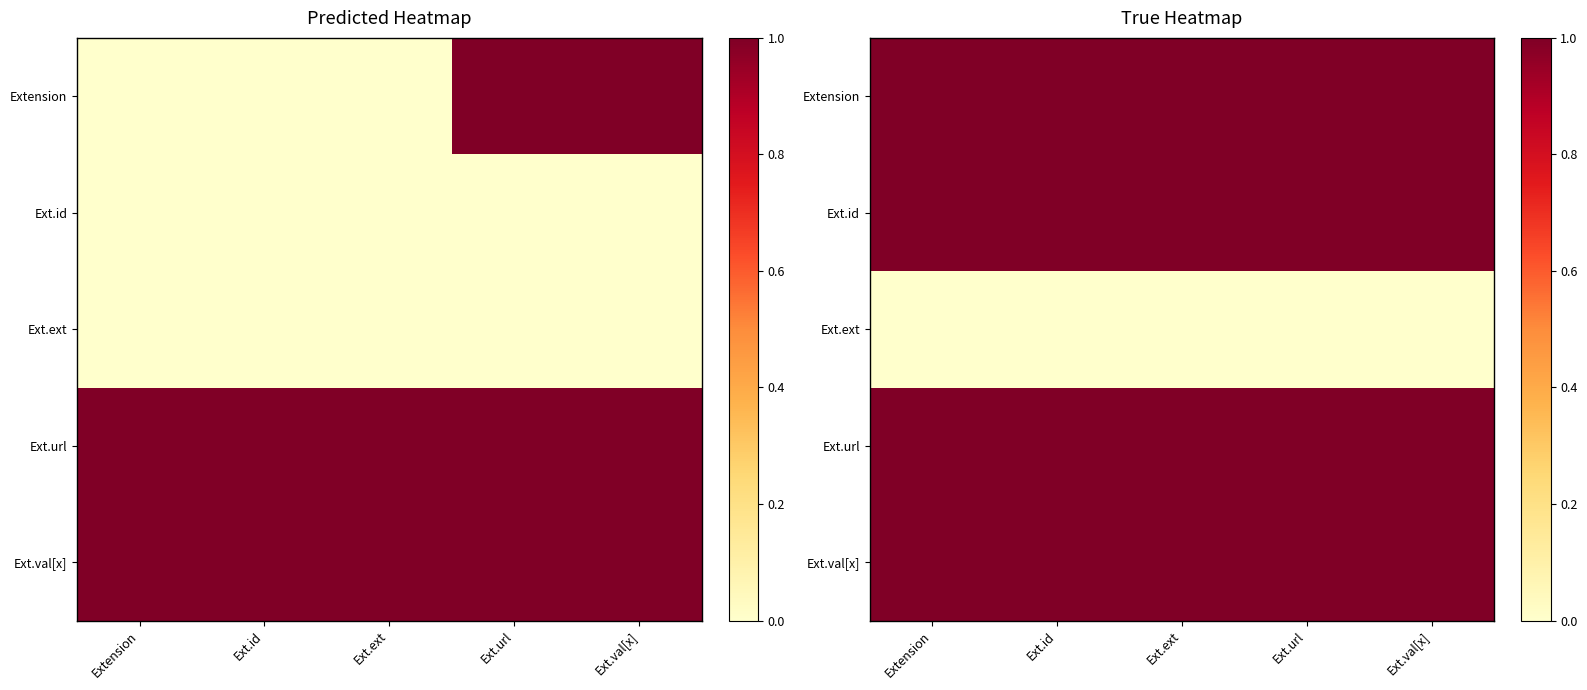

At which label is Extension closest to 1?

Extension